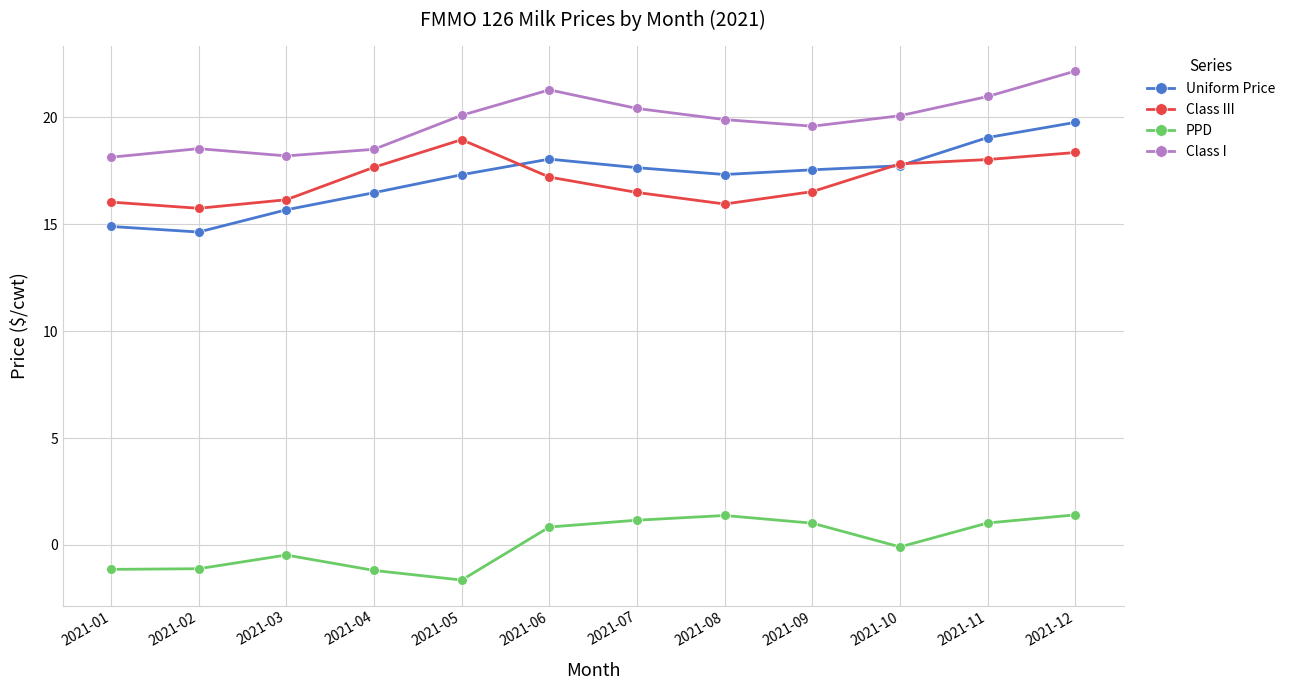

True or false: PPD and Uniform Price intersect in this chart.

False